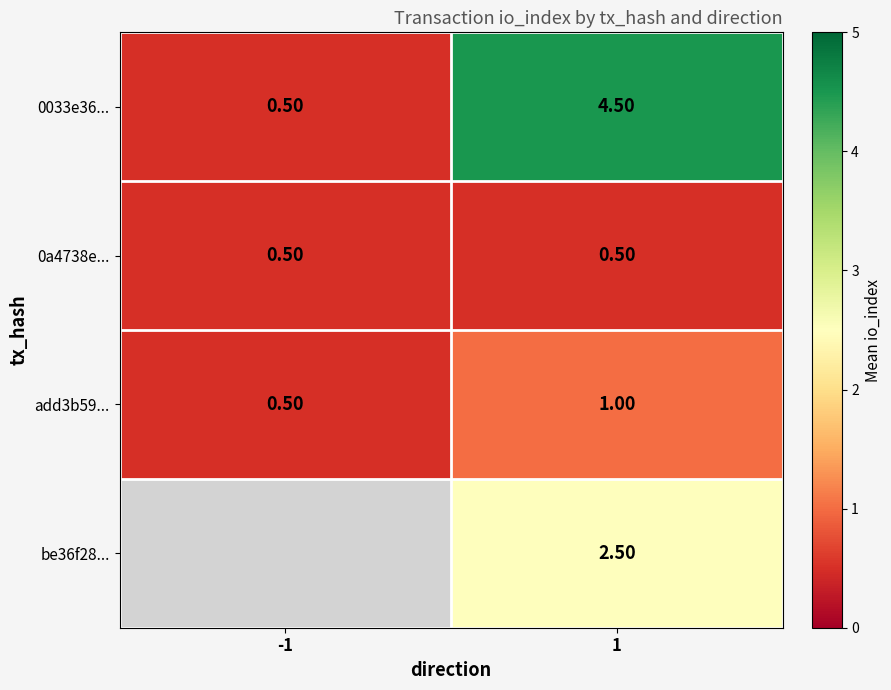

True or false: add3b59... has a value of 0.3 at -1.

False